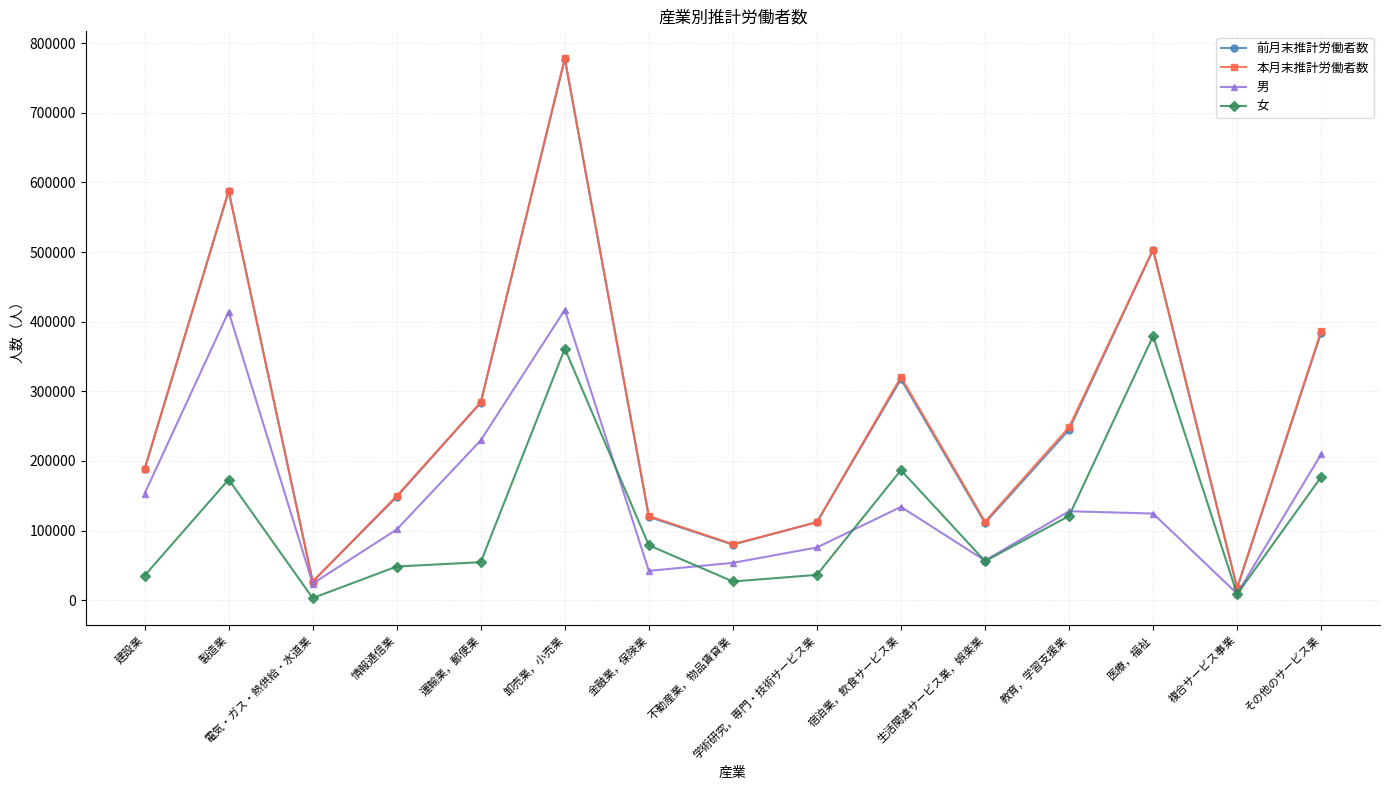

True or false: 前月末推計労働者数 has more than 1 interior local peaks.

True